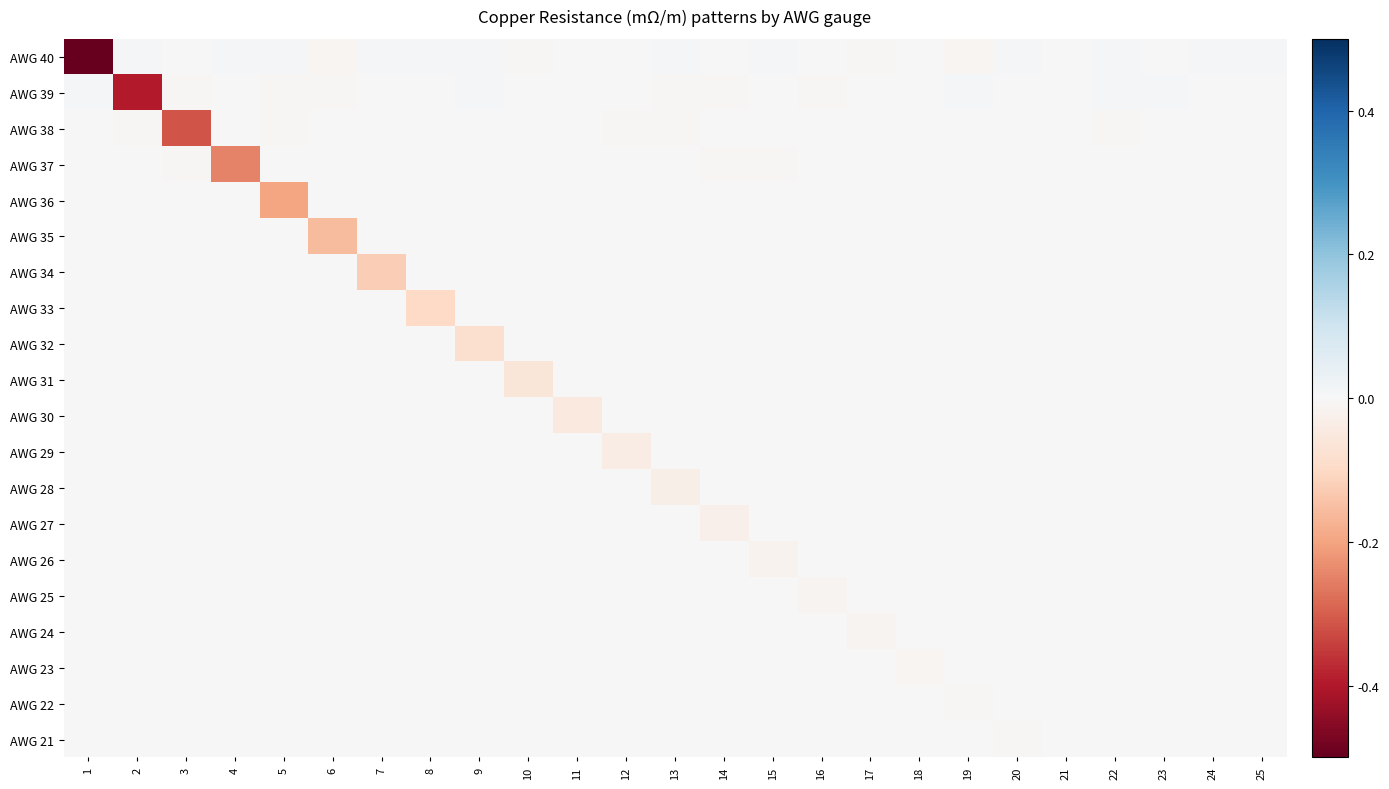

At which category is the sum across all series the highest?

22